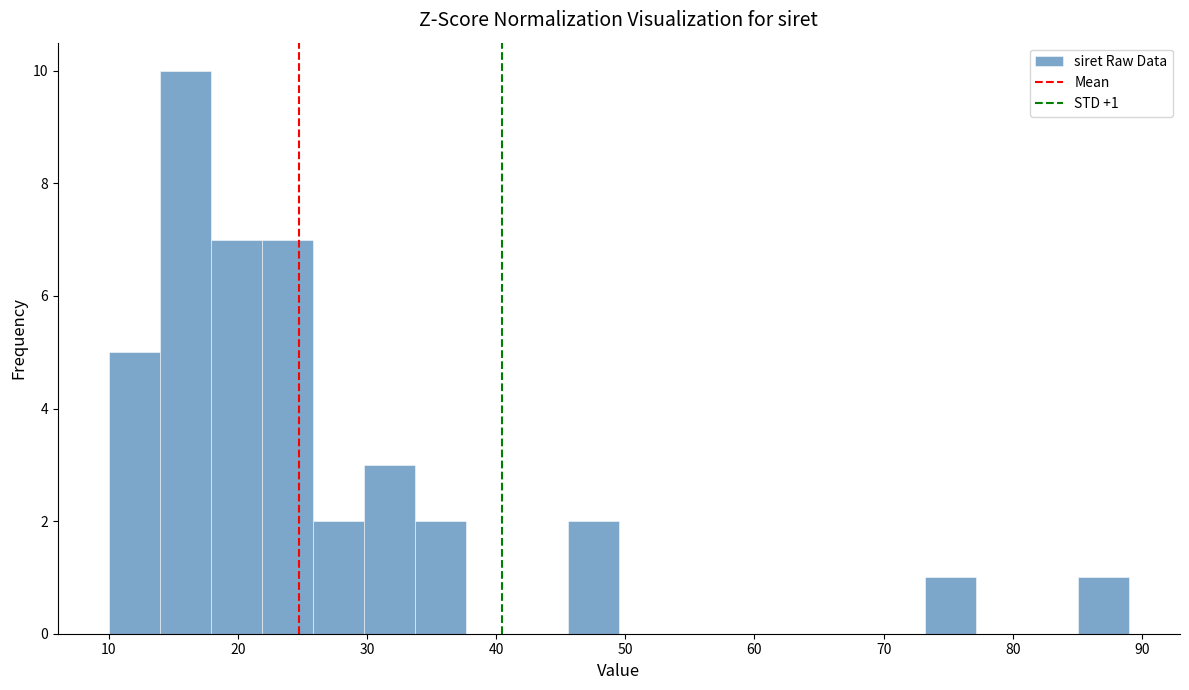

Around what value on the x-axis is the tallest bar? Give the approximate position of its centre, as read against the axis.

16